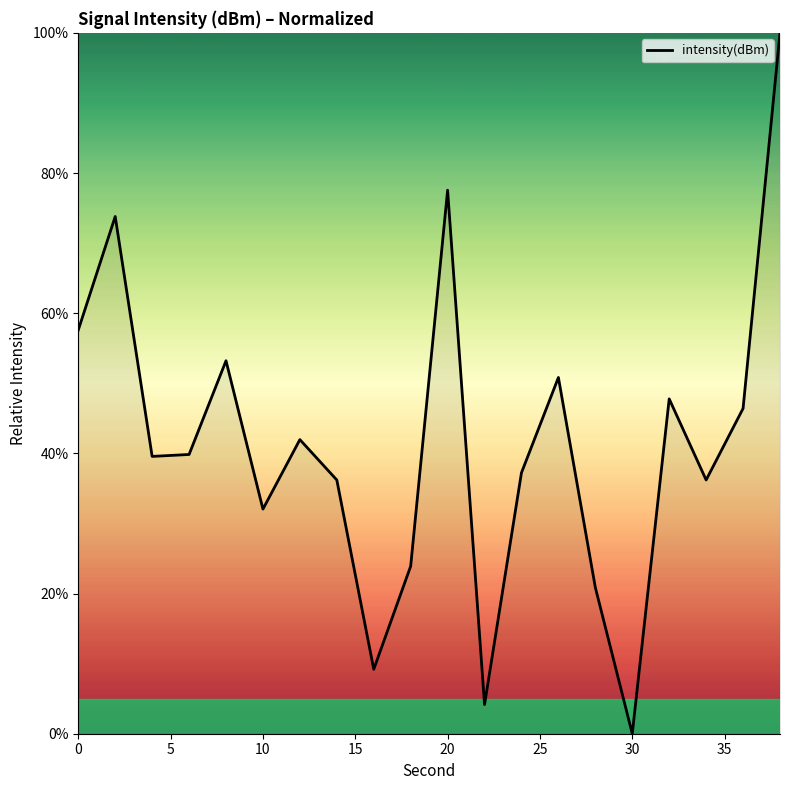

What is the maximum value shown in the chart?

100.0